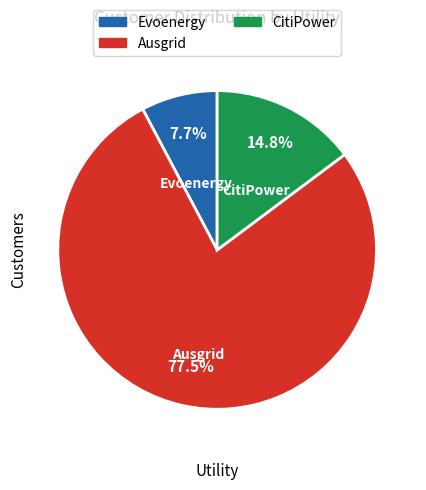

Is there any slice that represents more than half of the pie?

Yes